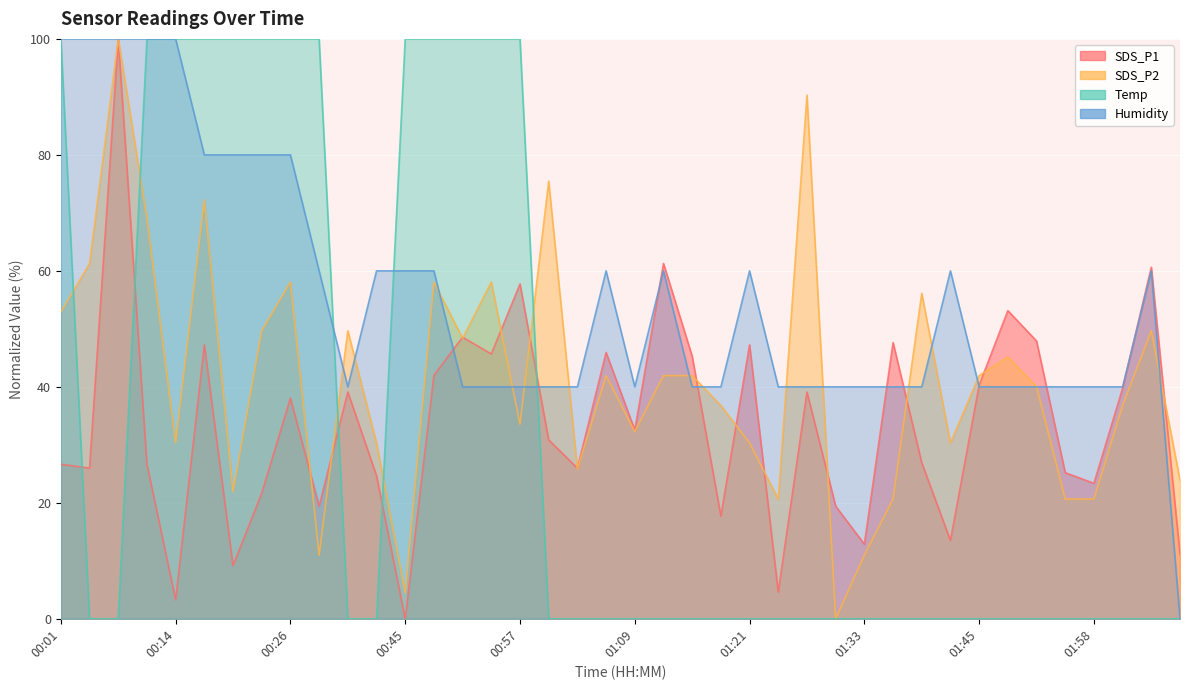

Reading right to left, list all the values displayed in this chart.

SDS_P1: 02:07=11.2	02:04=60.6	02:01=39.8	01:58=23.4	01:55=25.2	01:52=47.9	01:48=53.1	01:45=40.3	01:42=13.5	01:39=26.9	01:36=47.6	01:33=12.9	01:30=19.4	01:27=39.1	01:24=4.6	01:21=47.2	01:18=17.7	01:15=45.3	01:12=61.3	01:09=32.5	01:06=45.9	01:03=26.0	01:00=30.8	00:57=57.7	00:54=45.7	00:51=48.6	00:48=42.0	00:45=0.0	00:38=24.7	00:35=39.1	00:32=19.4	00:26=38.1	00:23=21.7	00:20=9.2	00:17=47.2	00:14=3.3	00:11=26.6	00:08=100.0	00:04=26.0	00:01=26.6
SDS_P2: 02:07=23.9	02:04=49.7	02:01=36.8	01:58=20.6	01:55=20.6	01:52=40.0	01:48=45.2	01:45=41.9	01:42=30.3	01:39=56.1	01:36=20.6	01:33=11.0	01:30=0.0	01:27=90.3	01:24=20.6	01:21=30.3	01:18=36.8	01:15=41.9	01:12=41.9	01:09=32.3	01:06=41.9	01:03=25.8	01:00=75.5	00:57=33.5	00:54=58.1	00:51=48.4	00:48=58.1	00:45=4.5	00:38=30.3	00:35=49.7	00:32=11.0	00:26=58.1	00:23=49.7	00:20=21.9	00:17=72.3	00:14=30.3	00:11=69.0	00:08=100.0	00:04=61.3	00:01=52.9
Temp: 02:07=0.0	02:04=0.0	02:01=0.0	01:58=0.0	01:55=0.0	01:52=0.0	01:48=0.0	01:45=0.0	01:42=0.0	01:39=0.0	01:36=0.0	01:33=0.0	01:30=0.0	01:27=0.0	01:24=0.0	01:21=0.0	01:18=0.0	01:15=0.0	01:12=0.0	01:09=0.0	01:06=0.0	01:03=0.0	01:00=0.0	00:57=100.0	00:54=100.0	00:51=100.0	00:48=100.0	00:45=100.0	00:38=0.0	00:35=0.0	00:32=100.0	00:26=100.0	00:23=100.0	00:20=100.0	00:17=100.0	00:14=100.0	00:11=100.0	00:08=0.0	00:04=0.0	00:01=100.0
Humidity: 02:07=0.0	02:04=60.0	02:01=40.0	01:58=40.0	01:55=40.0	01:52=40.0	01:48=40.0	01:45=40.0	01:42=60.0	01:39=40.0	01:36=40.0	01:33=40.0	01:30=40.0	01:27=40.0	01:24=40.0	01:21=60.0	01:18=40.0	01:15=40.0	01:12=60.0	01:09=40.0	01:06=60.0	01:03=40.0	01:00=40.0	00:57=40.0	00:54=40.0	00:51=40.0	00:48=60.0	00:45=60.0	00:38=60.0	00:35=40.0	00:32=60.0	00:26=80.0	00:23=80.0	00:20=80.0	00:17=80.0	00:14=100.0	00:11=100.0	00:08=100.0	00:04=100.0	00:01=100.0